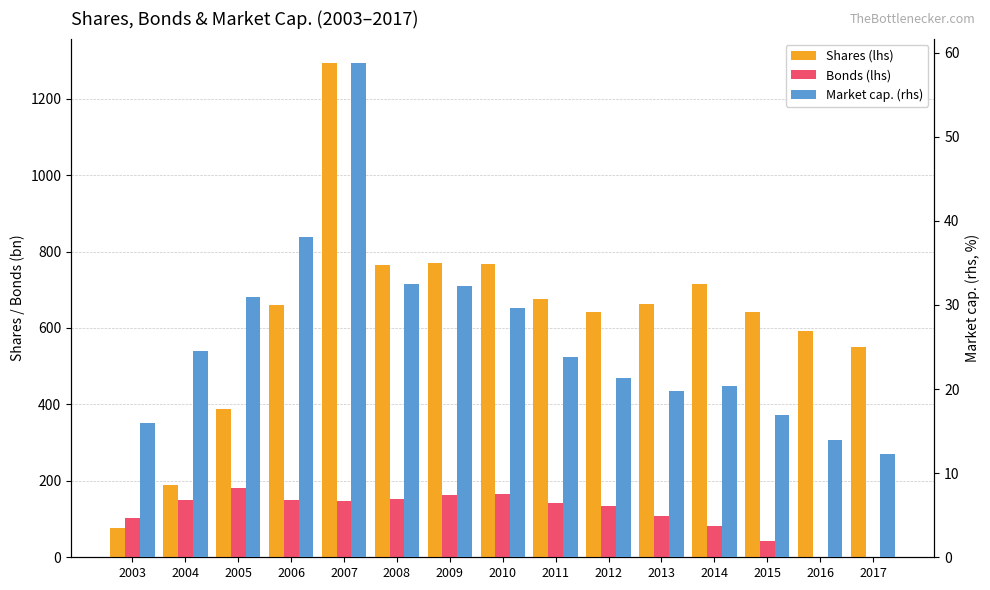

Where does the Bonds (lhs) series first go above 141?

2004